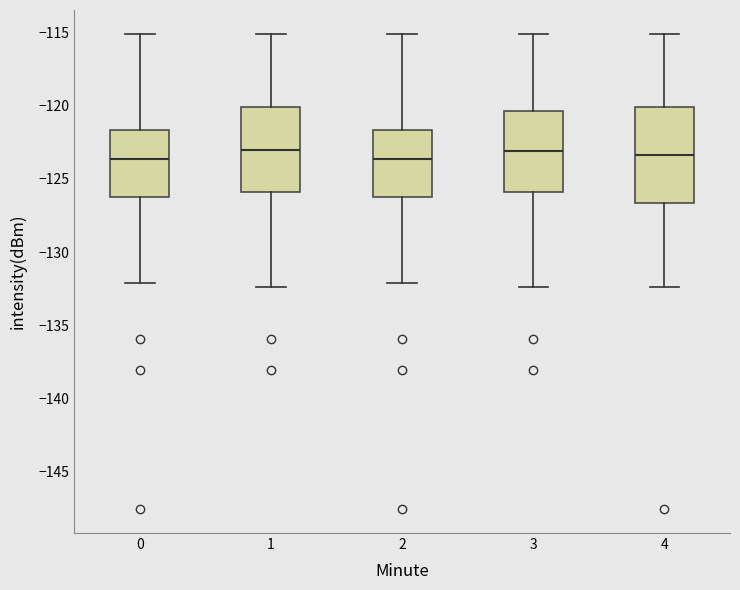

Reading left to right, transcribe this box plot: for each box, give where its median line is, the range the box spans, and where its two whiskers end, as read against the y-axis. The values are not printed on the chart, so give them approximately, as read against the axis.

0: median -123.5, box -126.5 to -121.5, whiskers -132.0 to -115.0
1: median -123.0, box -126.0 to -120.0, whiskers -132.5 to -115.0
2: median -123.5, box -126.5 to -121.5, whiskers -132.0 to -115.0
3: median -123.0, box -126.0 to -120.5, whiskers -132.5 to -115.0
4: median -123.5, box -126.5 to -120.0, whiskers -132.5 to -115.0